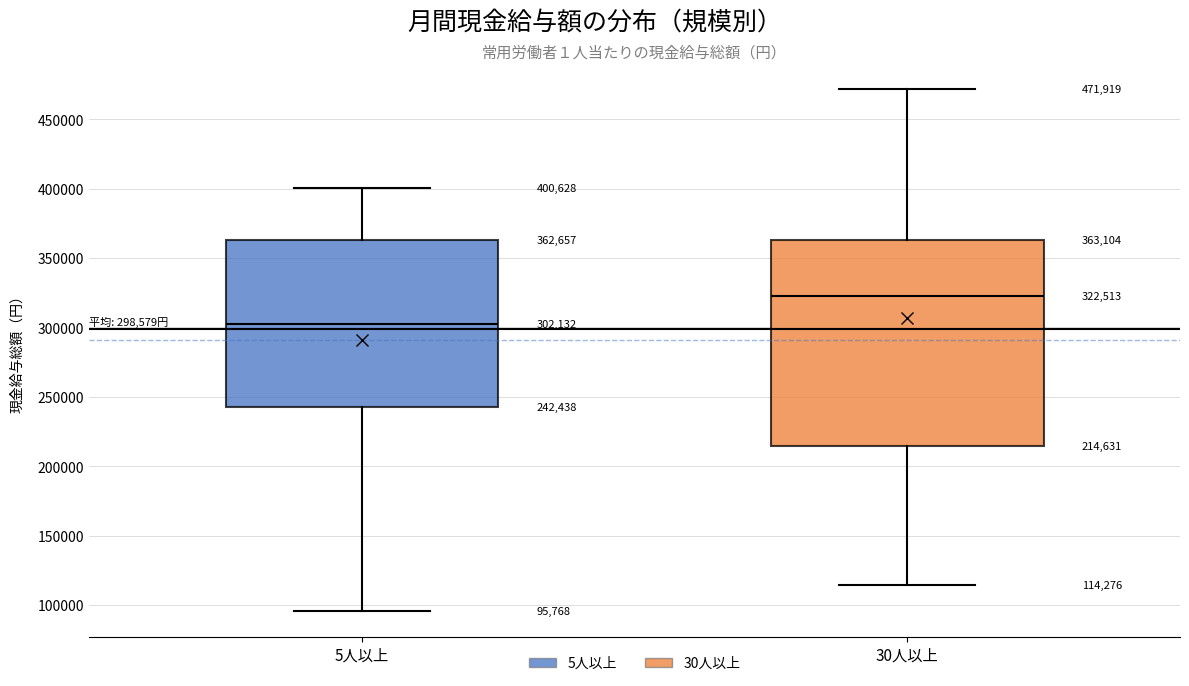

Which box is the tallest, from its lower edge to its upper edge?

30人以上